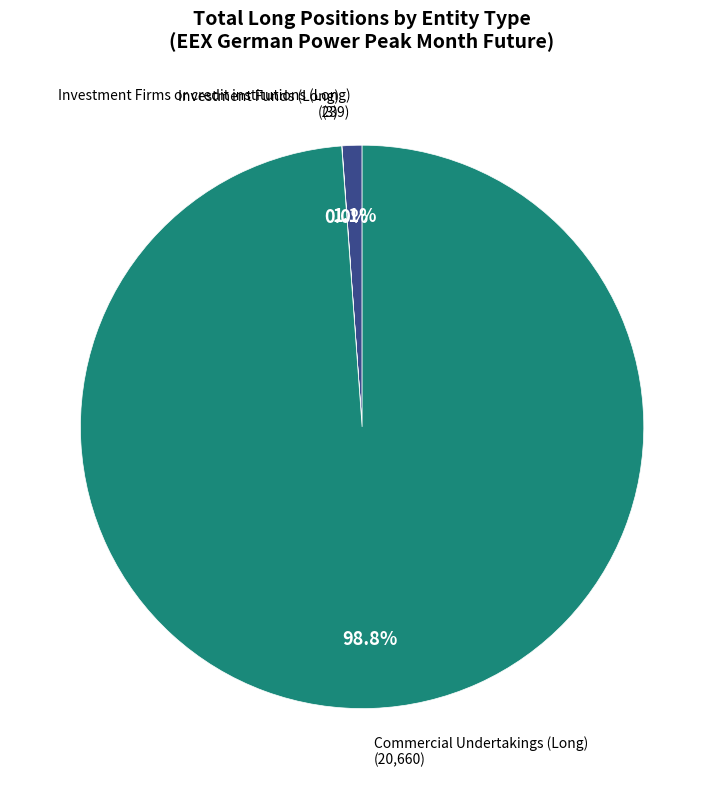

Does any single category account for the majority?

Yes